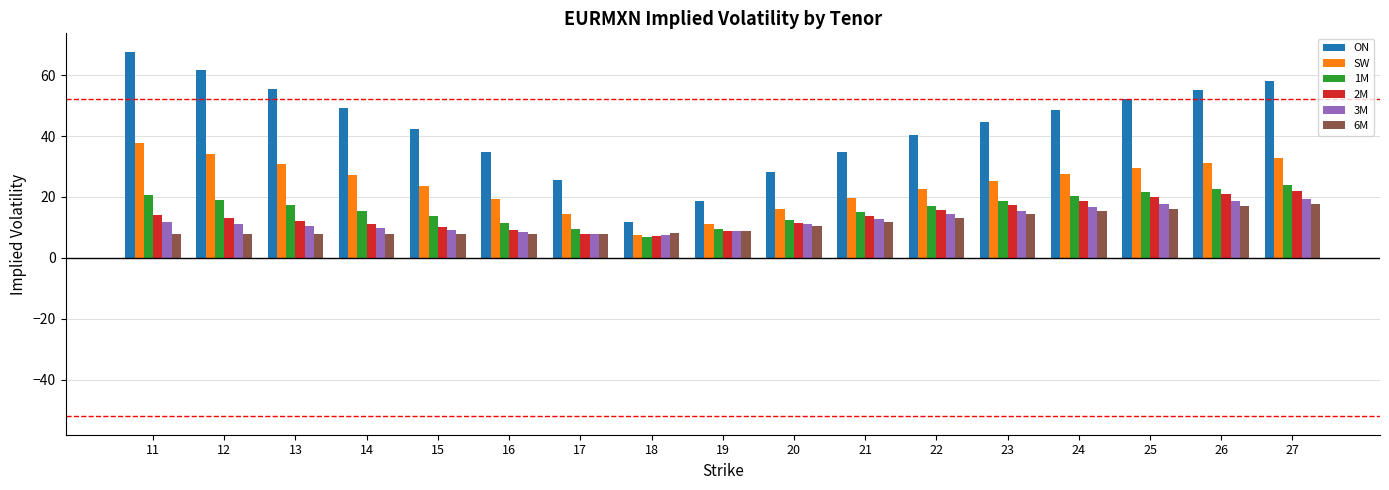

Which series has the largest total across all categories?

ON